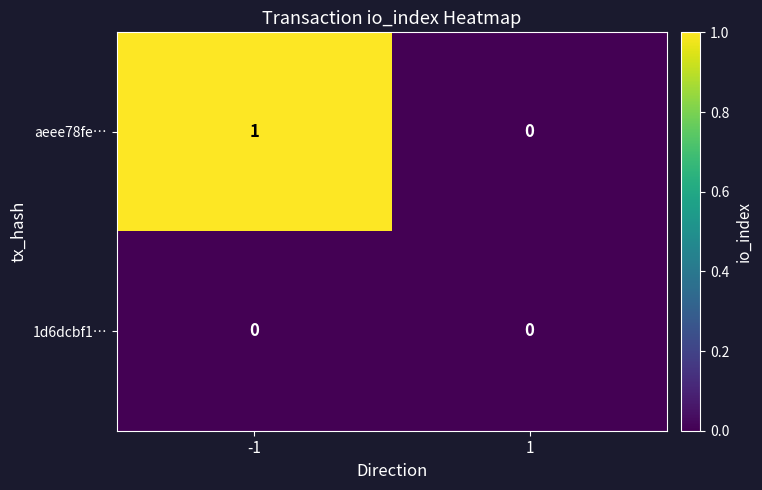

Which series has the largest total across all categories?

aeee78fe…